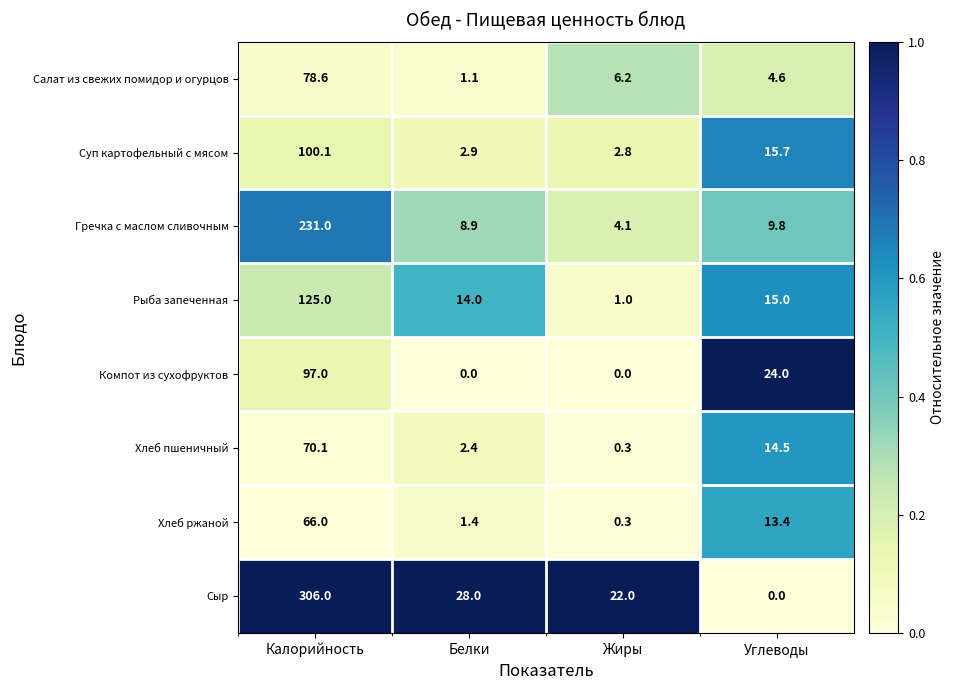

The value of Хлеб ржаной at Калорийность is 66.0. True or false?

True